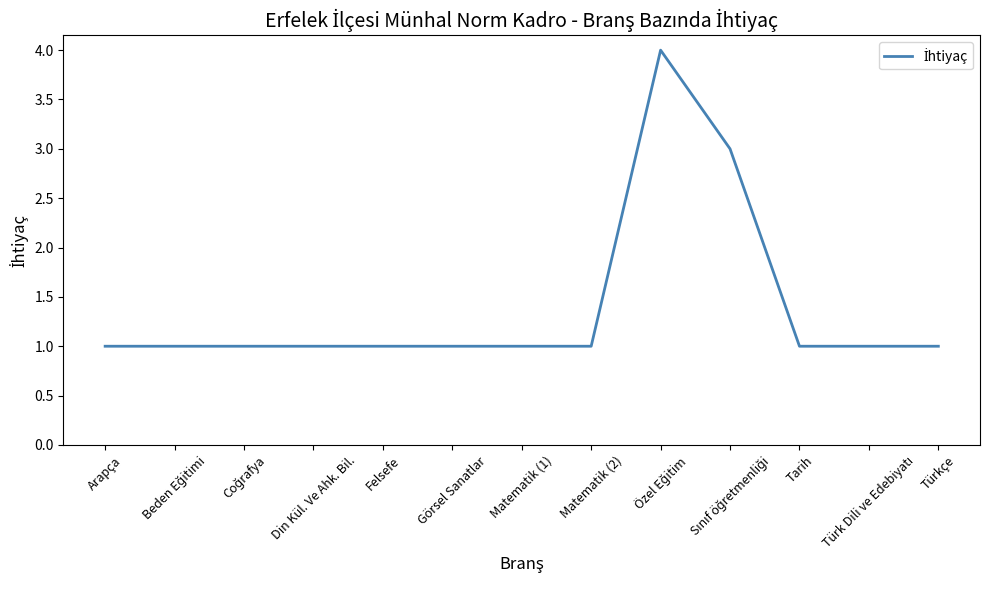

What is the greatest value displayed?

4